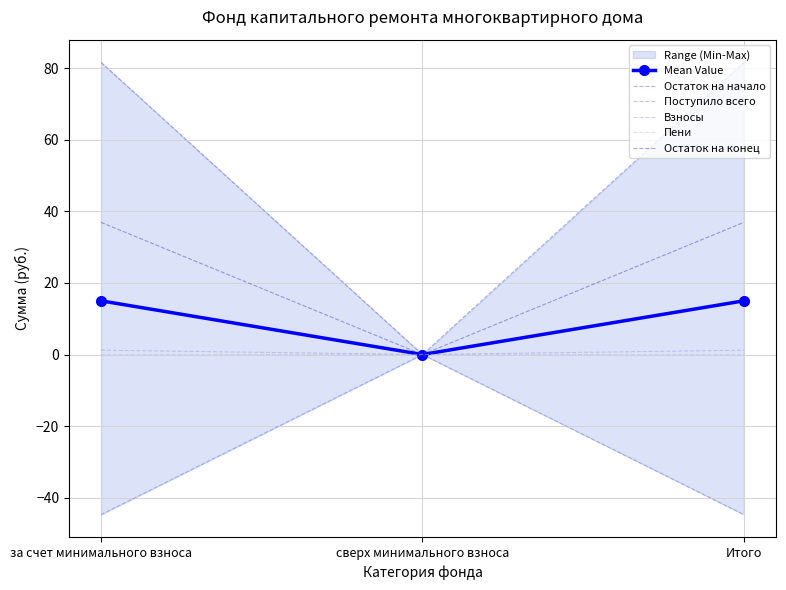

Count the Пени values in the range 0 to 1.

1